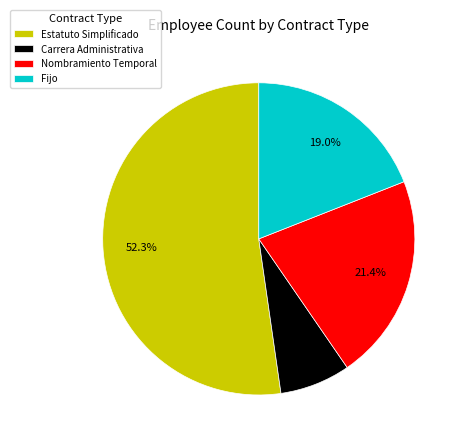

Rank the categories by value from highest to lowest.

Estatuto Simplificado, Nombramiento Temporal, Fijo, Carrera Administrativa